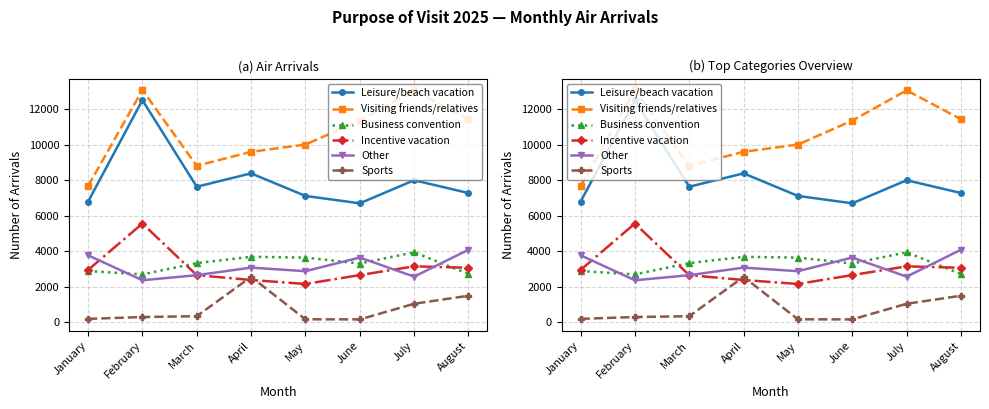

Which has a higher value, June or February?

February